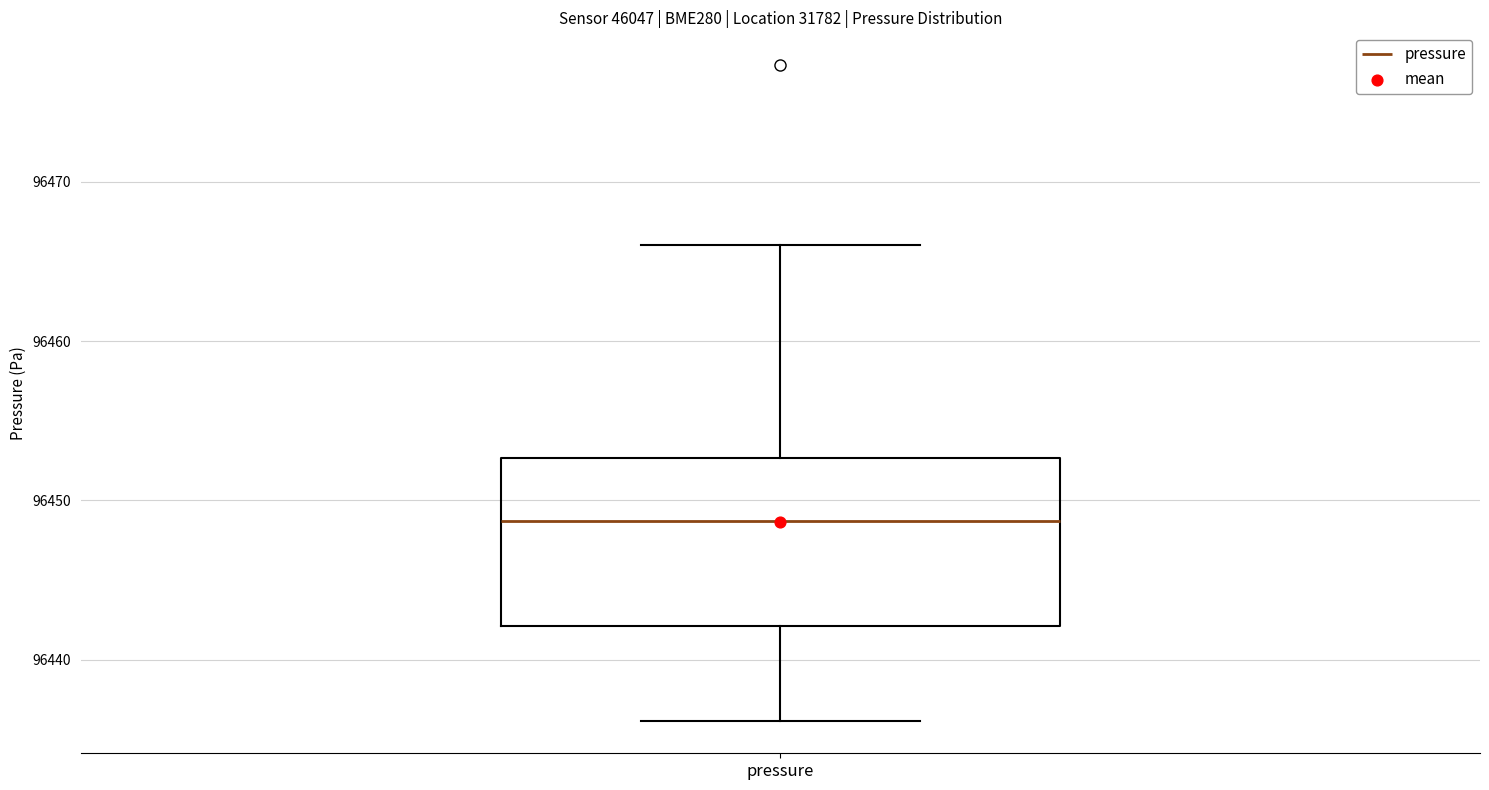

Read this box plot against the y-axis: the position of the median line, the range covered by the box, and the ends of both whiskers. The values are not printed on the chart, so give them approximately, as read against the axis.

median 96449, box 96442 to 96453, whiskers 96436 to 96466